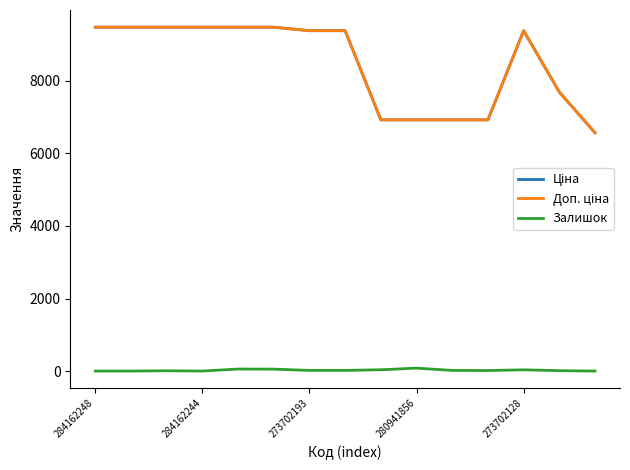

Does the chart display data point markers on the line(s)?

No